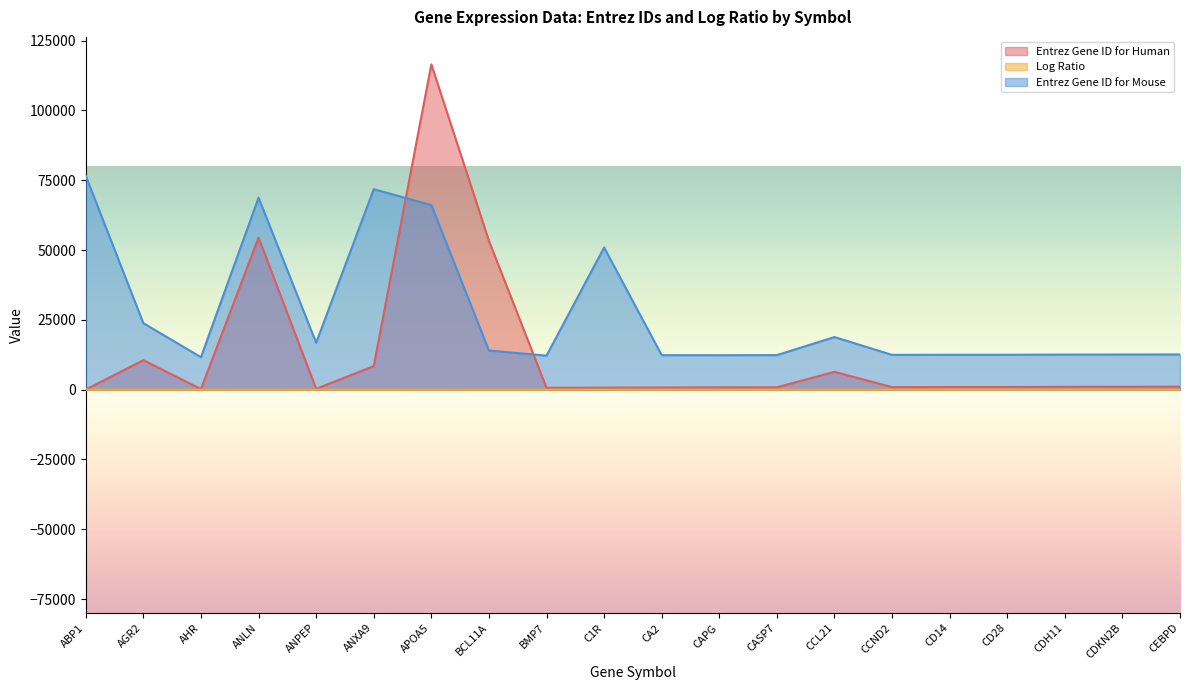

How many data points does each series have?

20